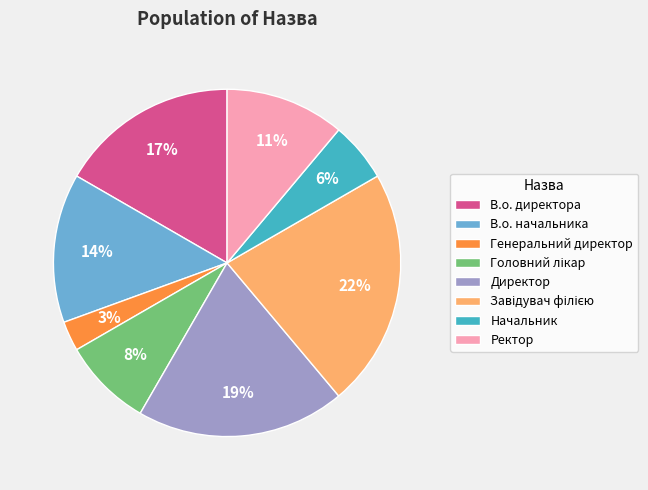

How many slices are in this pie chart?

8